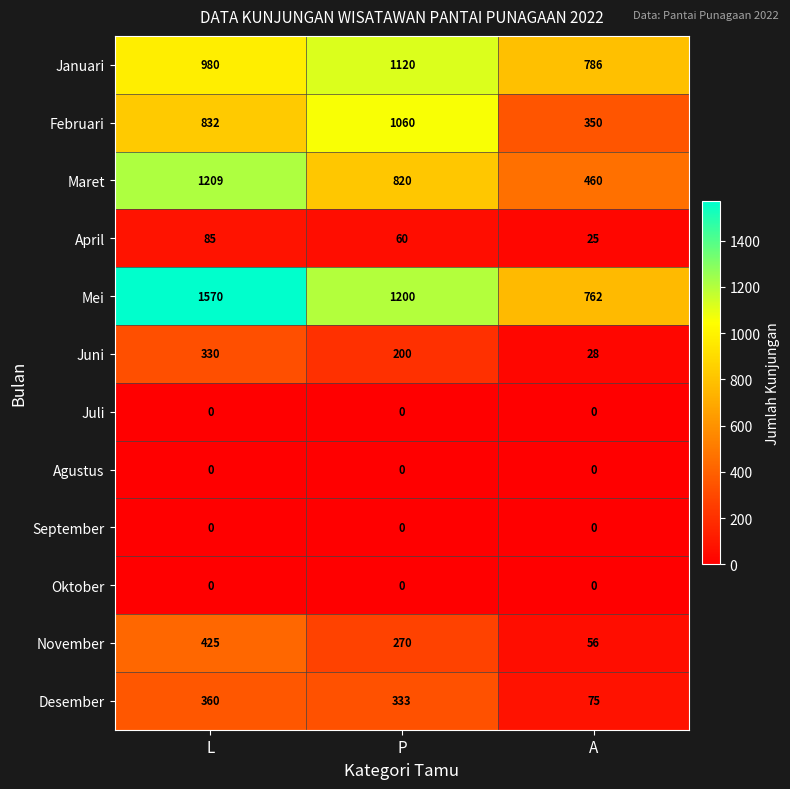

Which series has the widest spread of values?

Mei